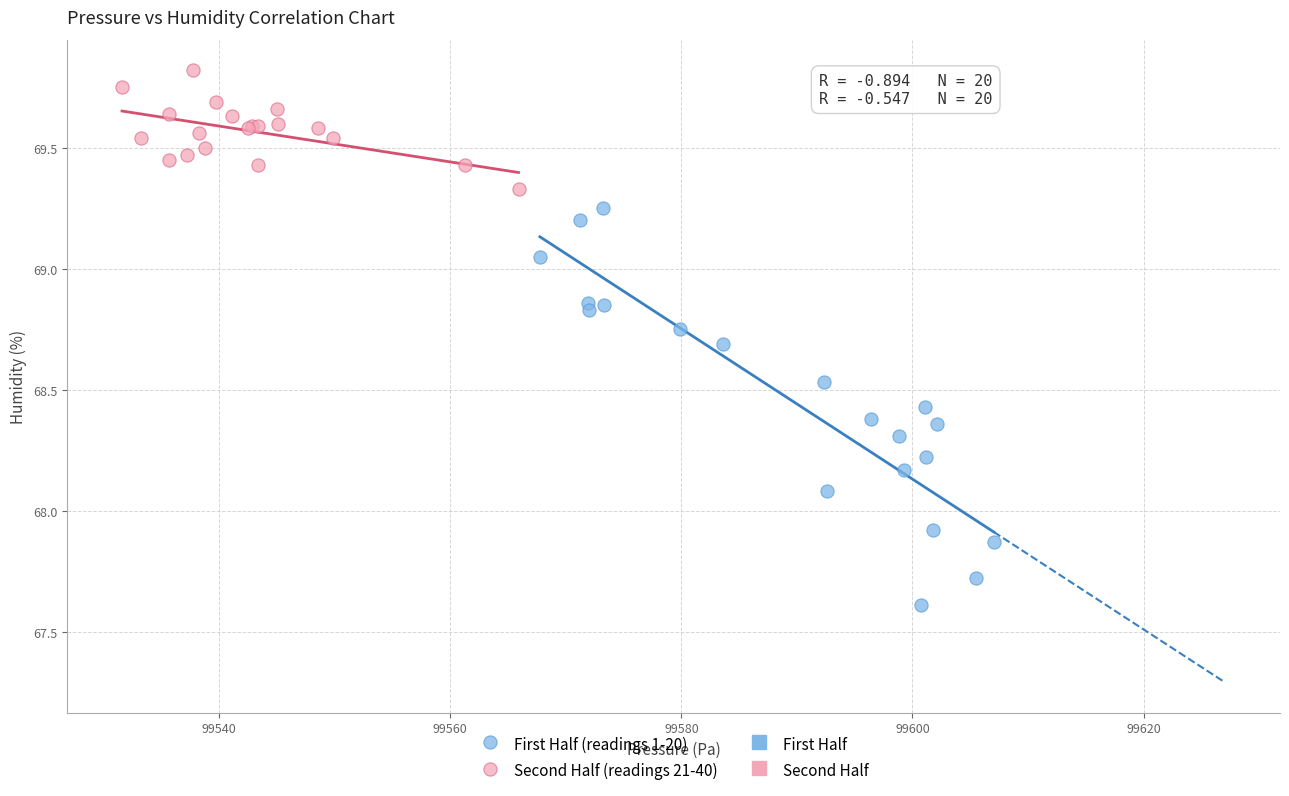

Which series reaches the minimum Y coordinate?

First Half (readings 1-20)